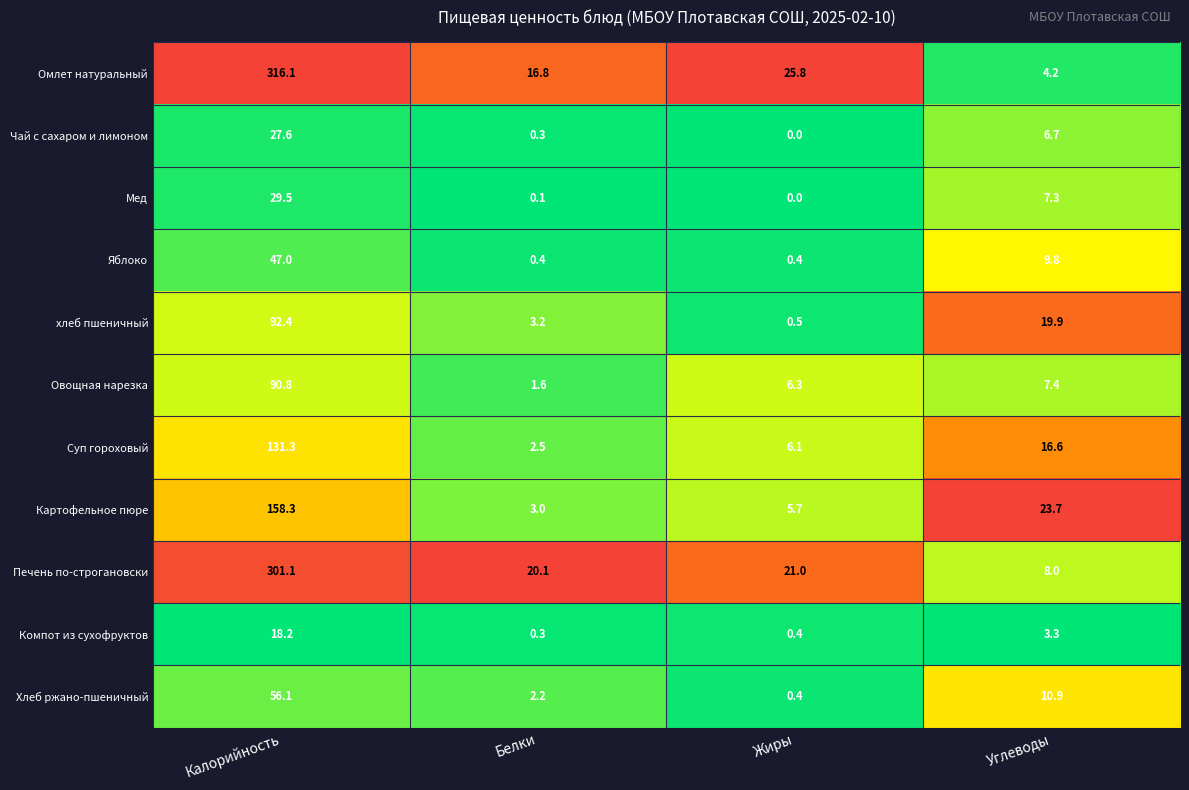

What is the sum of all Омлет натуральный values?

362.9